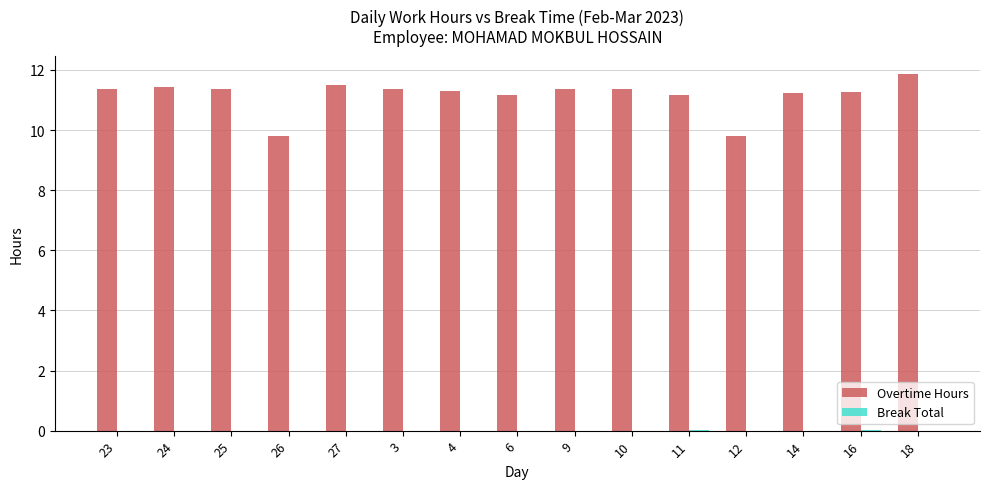

What is the sum of the Overtime Hours values at 12 and 24?

21.2